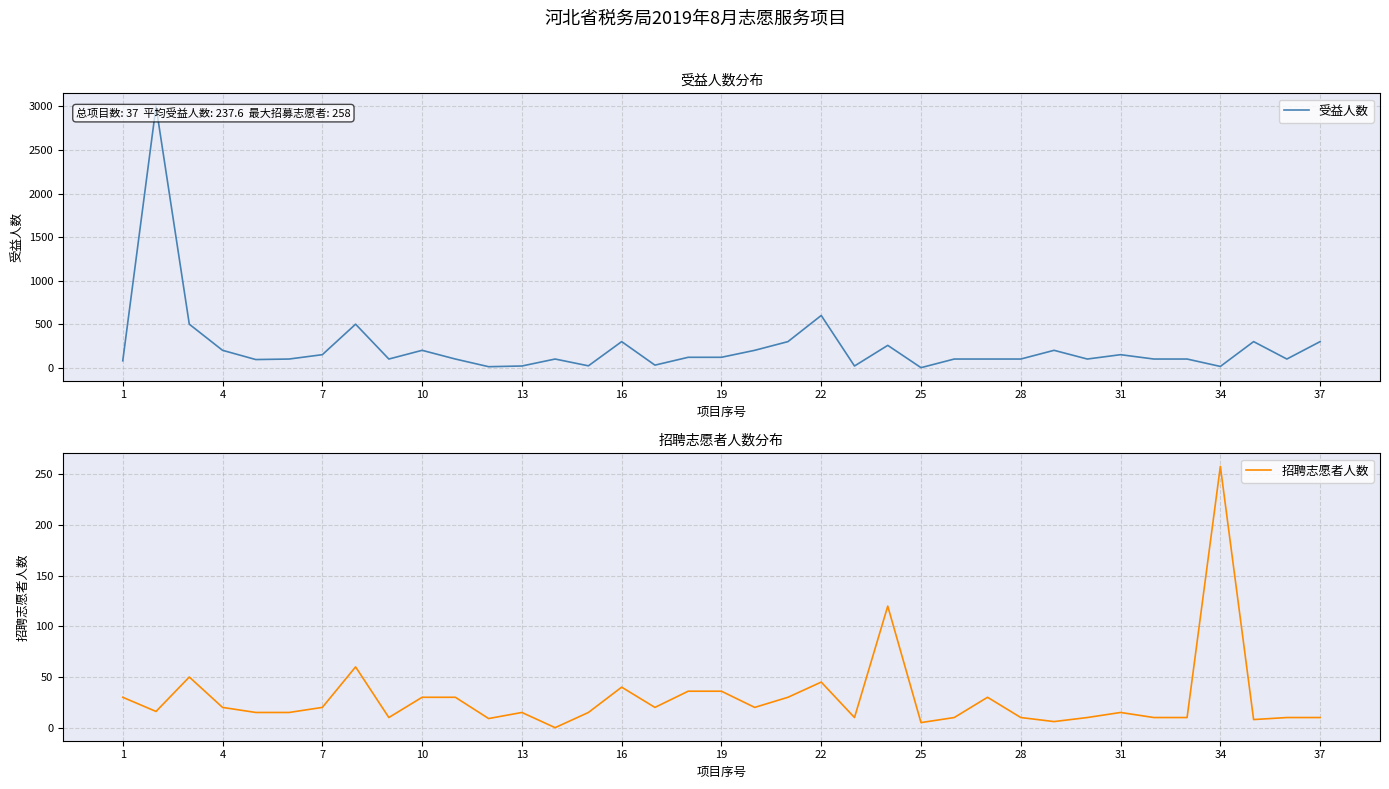

How many interior local valleys does the 受益人数 series have?

10